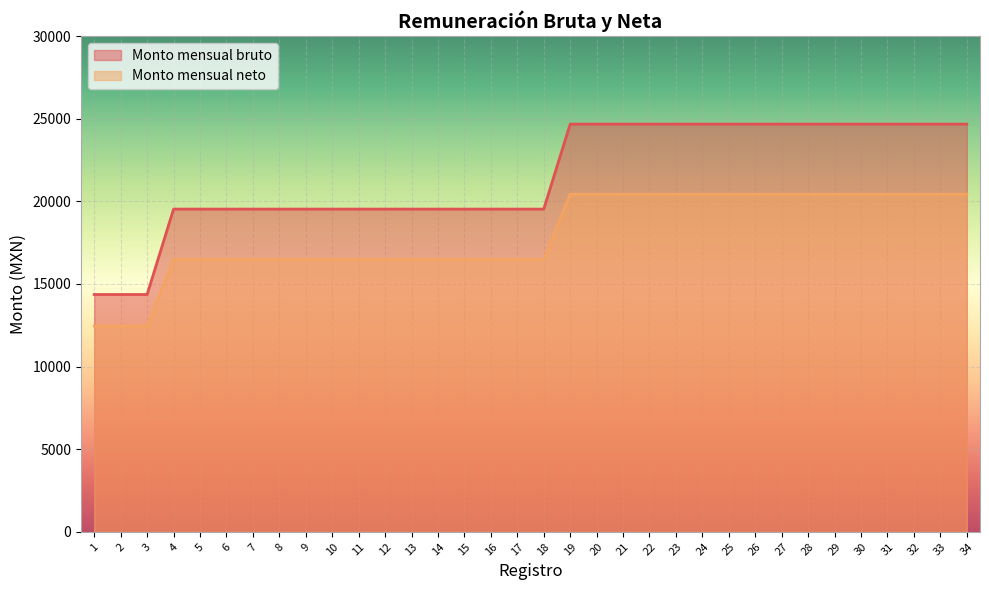

Between 21 and 24, which series saw the biggest shift?

Monto mensual bruto